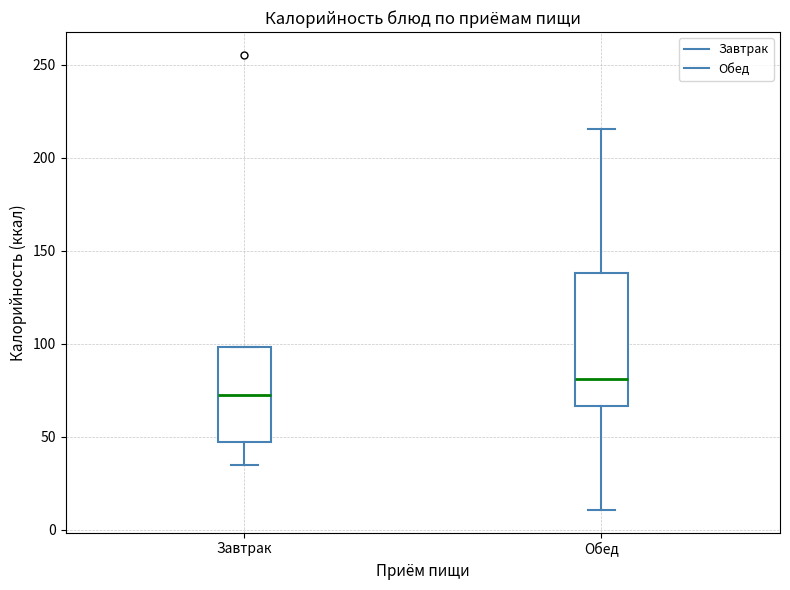

Reading left to right, read every box against the y-axis: the position of its median line, the range the box covers, and the ends of its whiskers. The values are not printed on the chart, so give them approximately, as read against the axis.

Завтрак: median 75, box 45 to 100, whiskers 35 to 100
Обед: median 80, box 65 to 140, whiskers 10 to 215